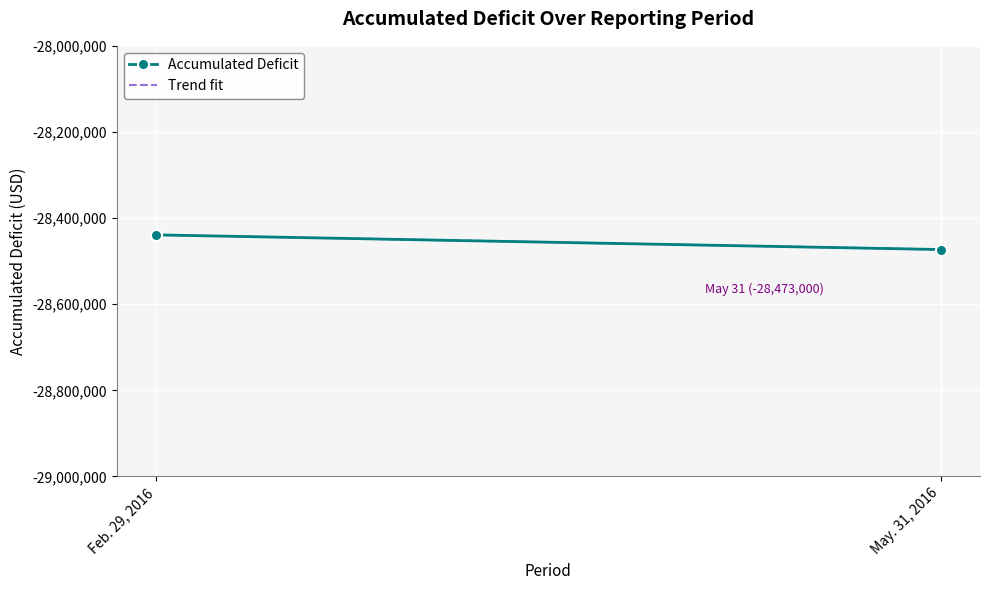

What is the minimum value shown in the chart?

-28473000